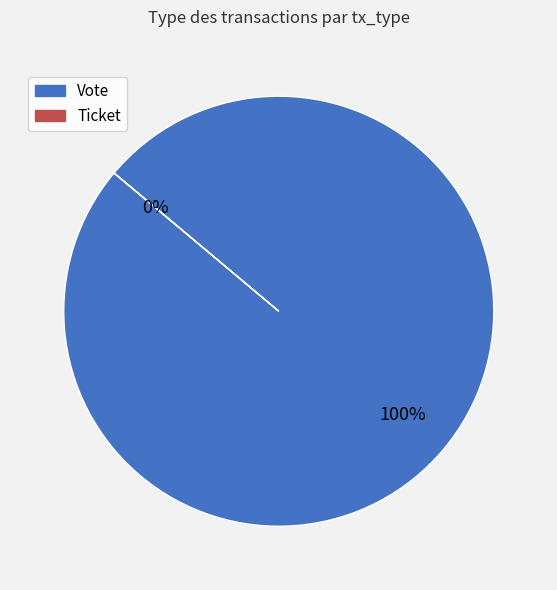

Is the sum of Ticket and Vote greater than half?

Yes